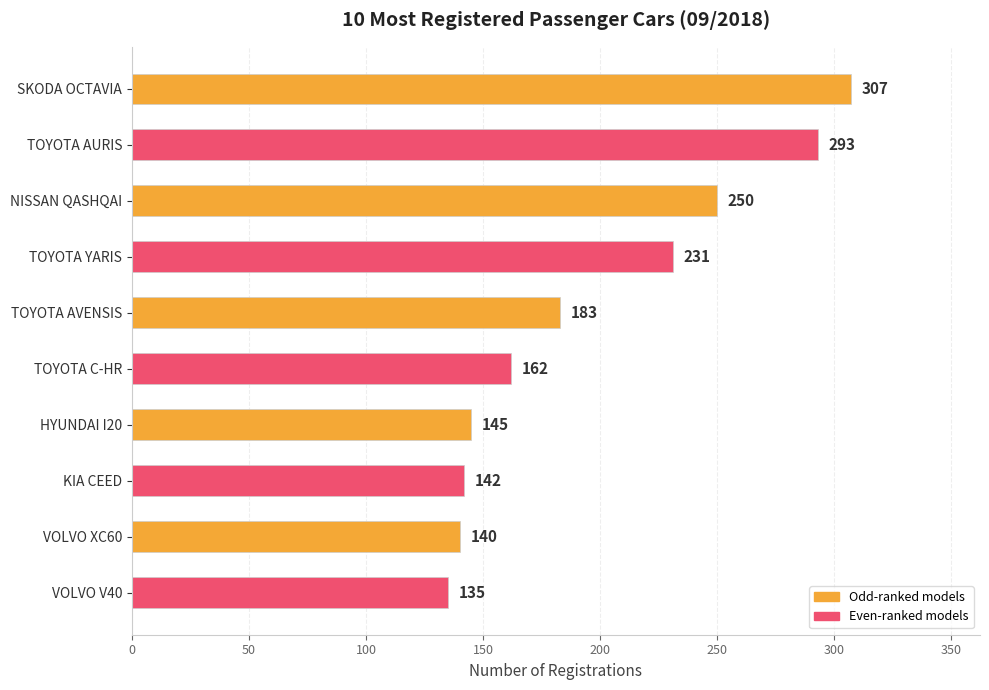

How many distinct data groups are displayed?

1